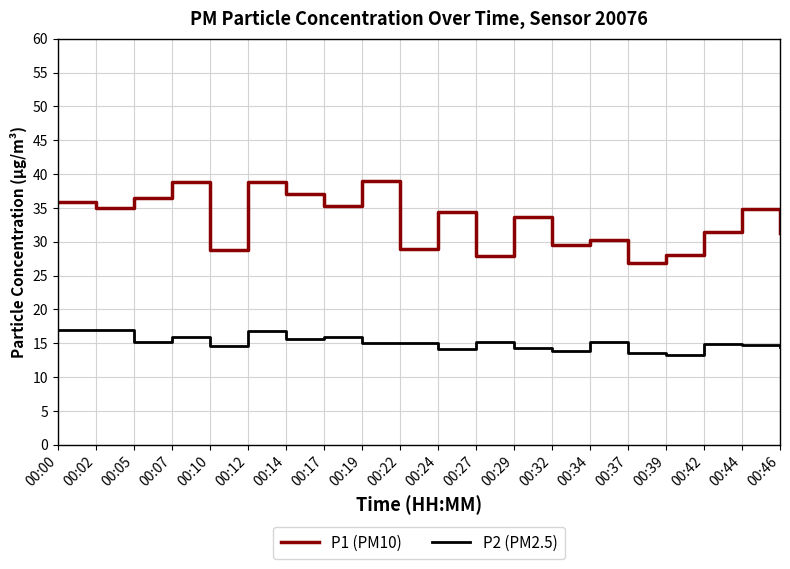

What is the smallest value displayed?

13.3